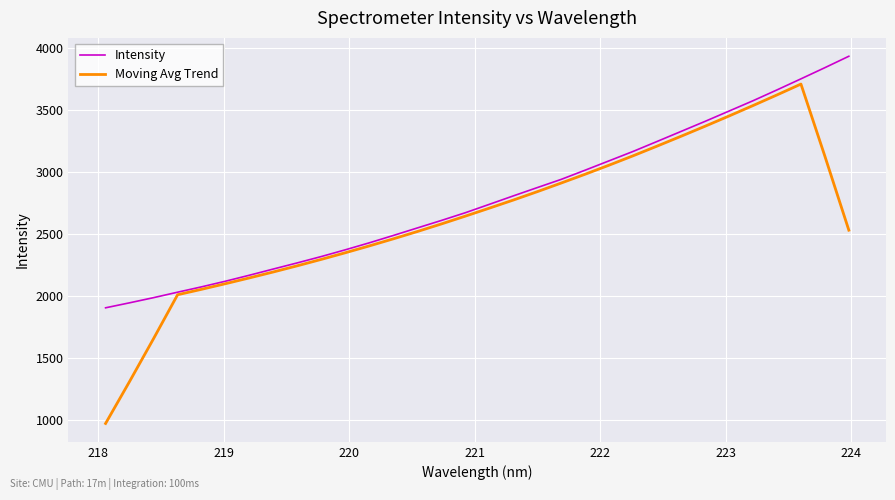

How many lines are shown in the chart?

2